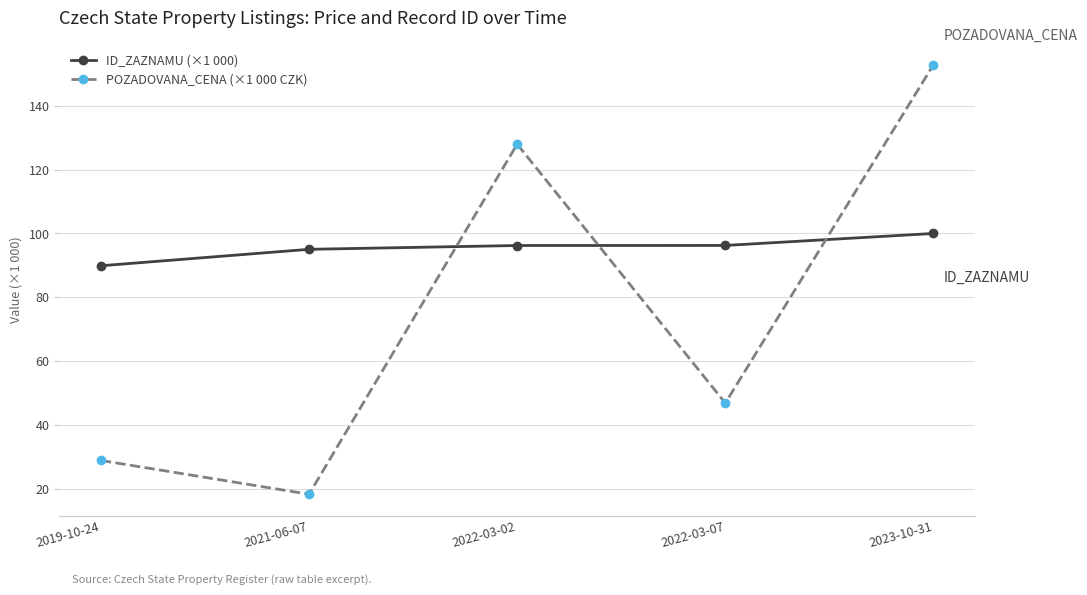

What is the difference between the ID_ZAZNAMU (×1 000) values at 2023-10-31 and 2019-10-24?

10.1